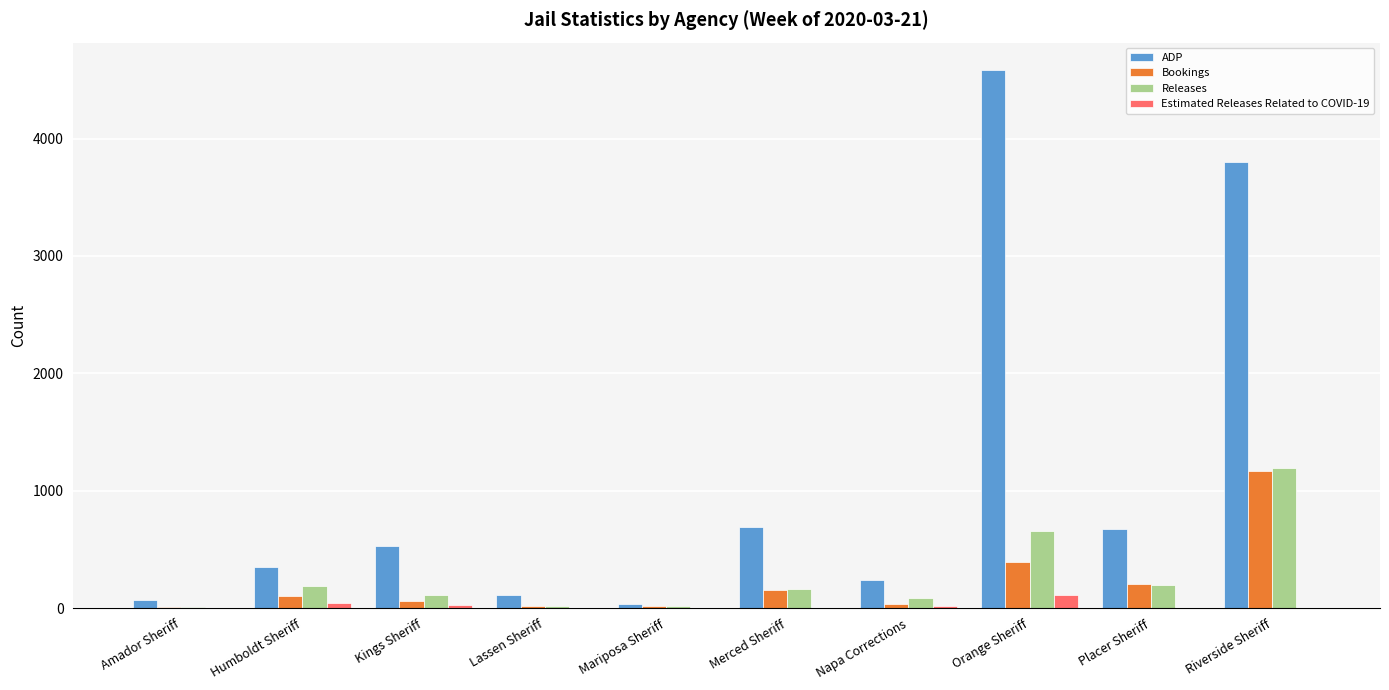

How many groups of bars are there?

10